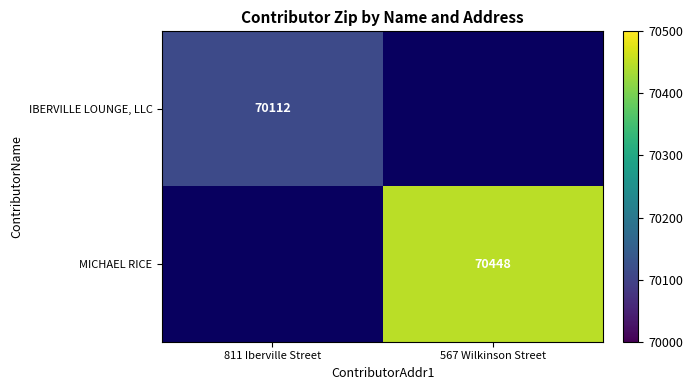

True or false: IBERVILLE LOUNGE, LLC has a value of 70112 at 811 Iberville Street.

True